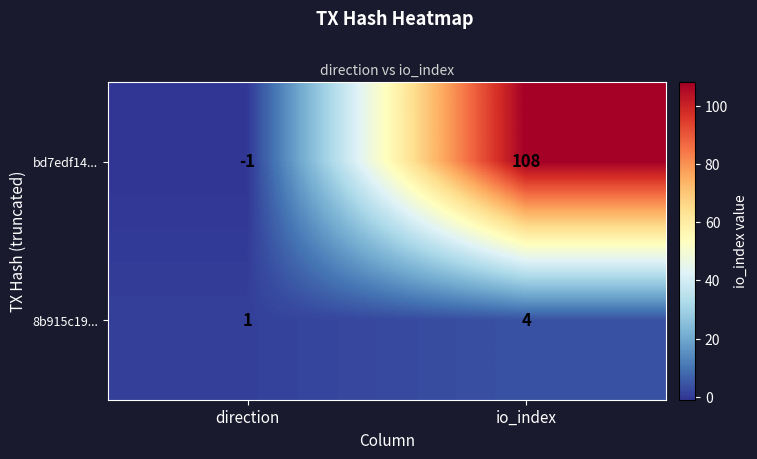

At direction, list the series in order from smallest to largest.

bd7edf14..., 8b915c19...